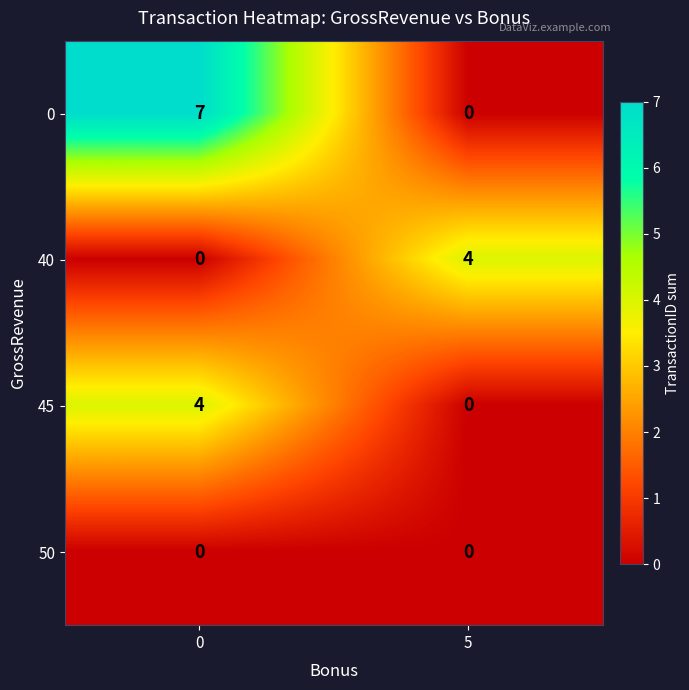

Reading right to left, extract all data points from this chart.

0: 0	7
40: 4	0
45: 0	4
50: 0	0